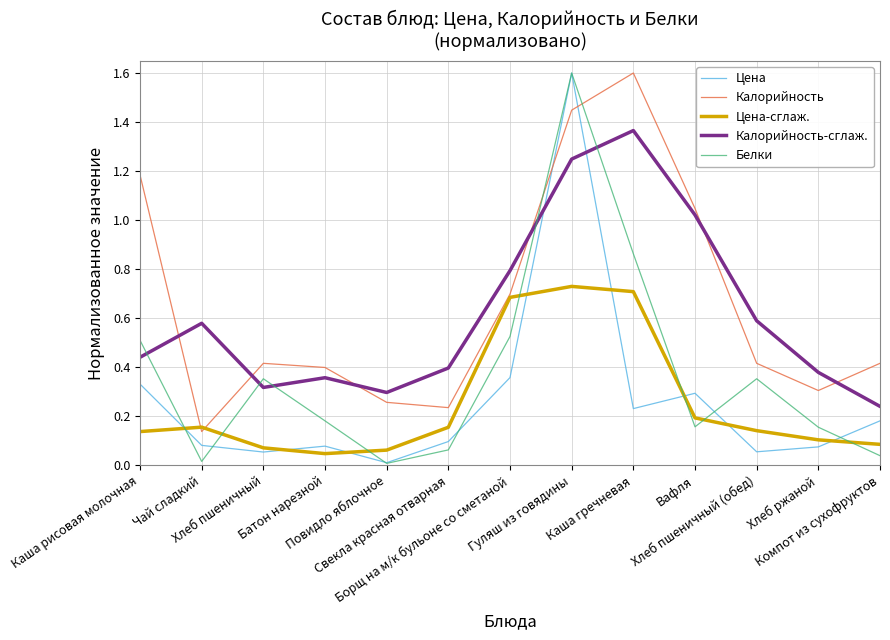

In Калорийность-сглаж., how many points are lower than both neighbors (excluding endpoints)?

2